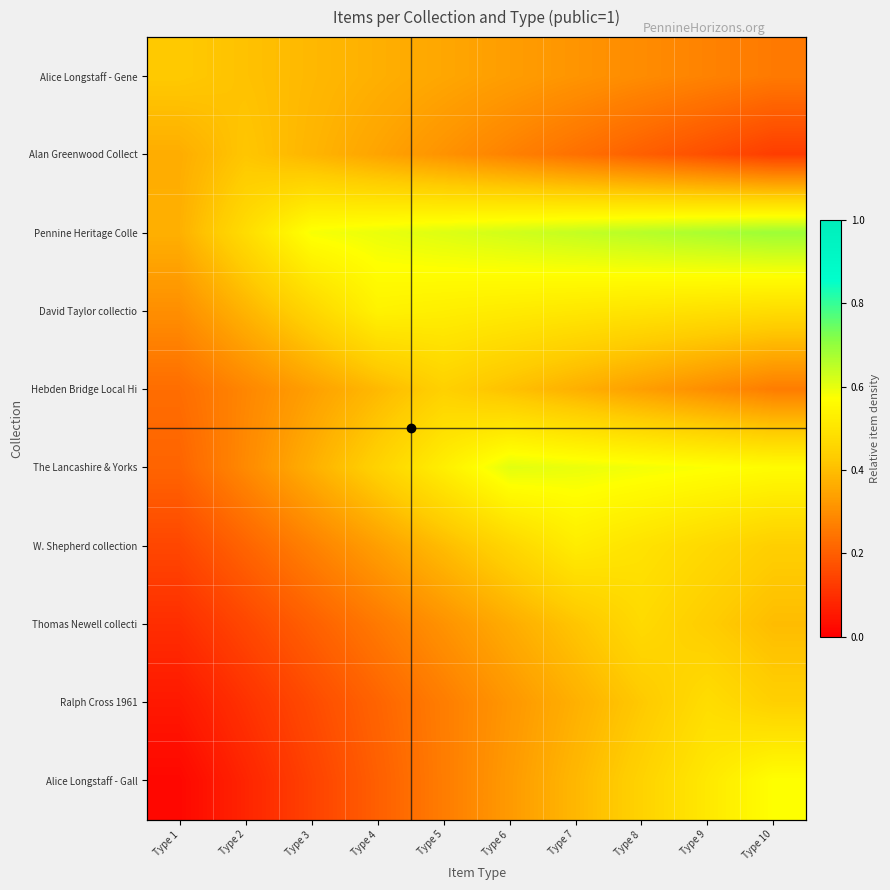

Which has a higher value, Type 7 or Type 5?

Type 5